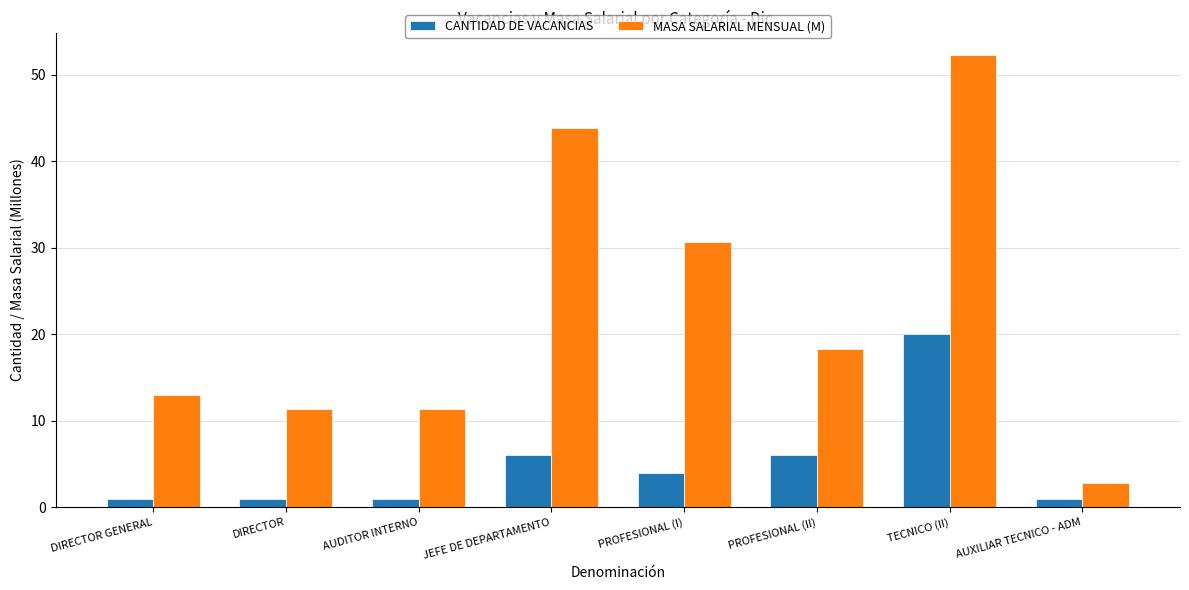

Reading right to left, what are all the values shown in this chart?

CANTIDAD DE VACANCIAS: 1.0	20.0	6.0	4.0	6.0	1.0	1.0	1.0
MASA SALARIAL MENSUAL (M): 2.8	52.3	18.3	30.7	43.8	11.3	11.3	13.0